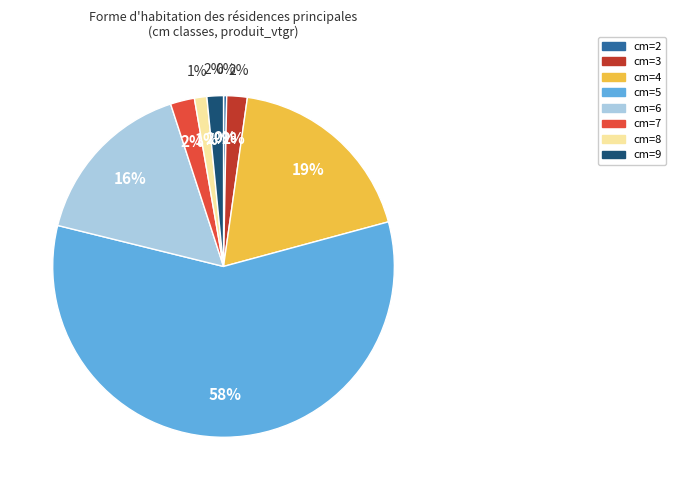

The 4 slice represents 19% of the pie. True or false?

True